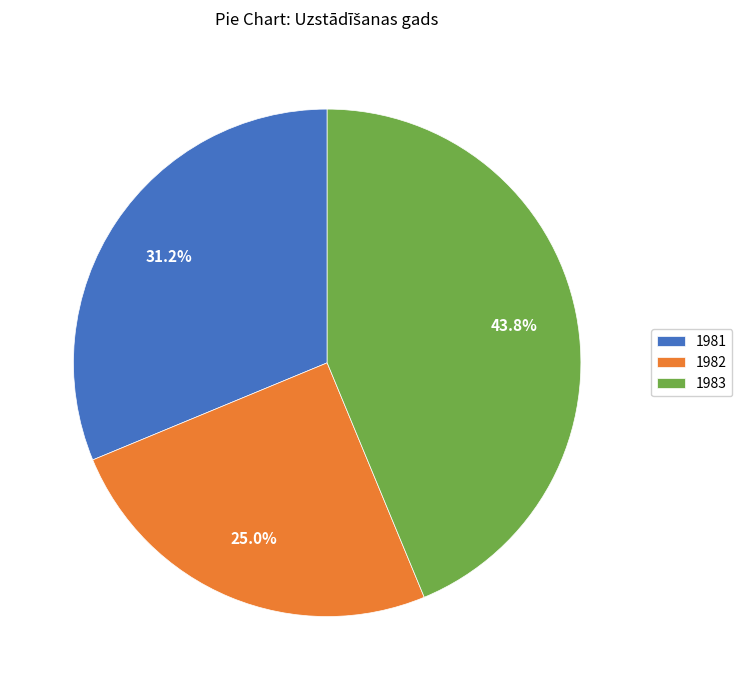

True or false: 1981 accounts for 18% of the total.

False